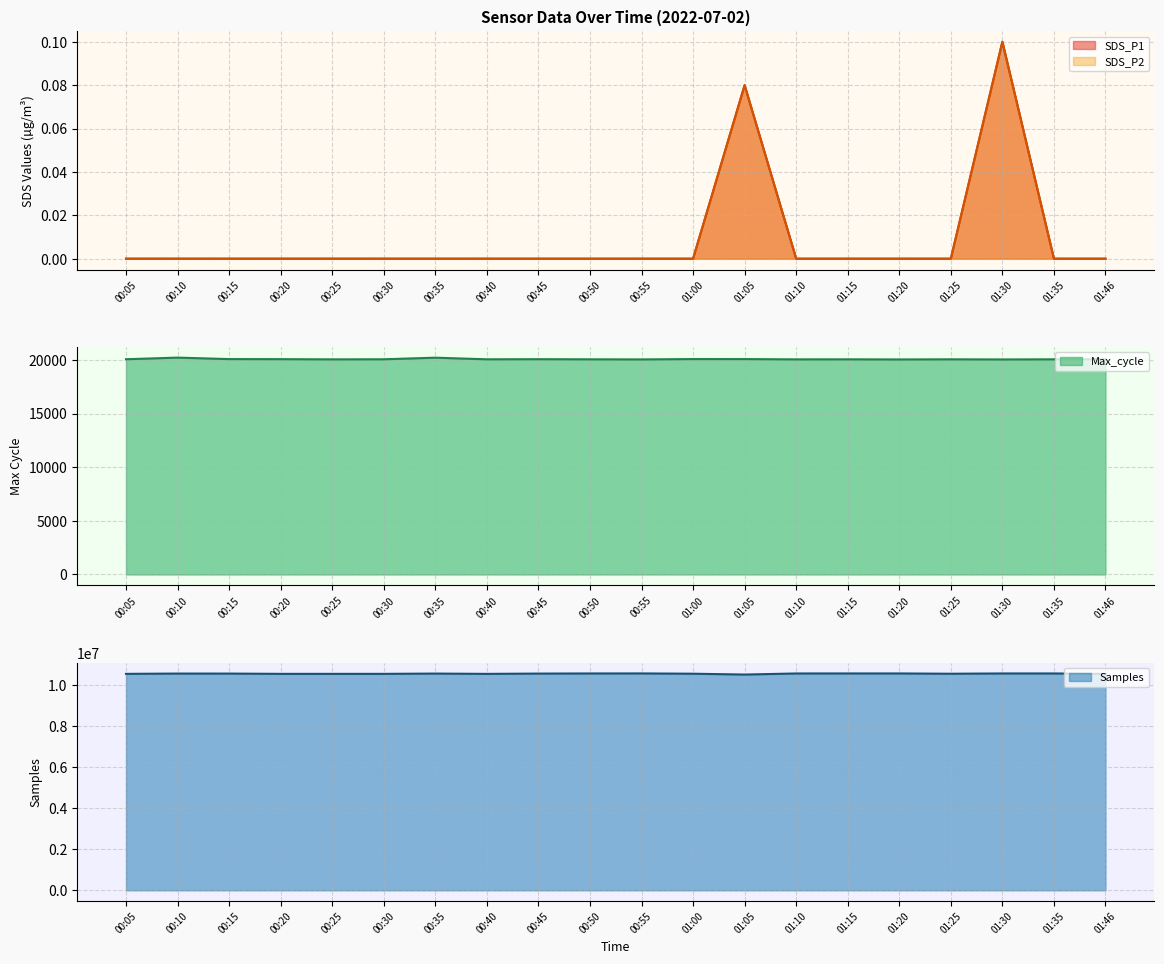

Which series has the largest range (max minus min)?

Samples